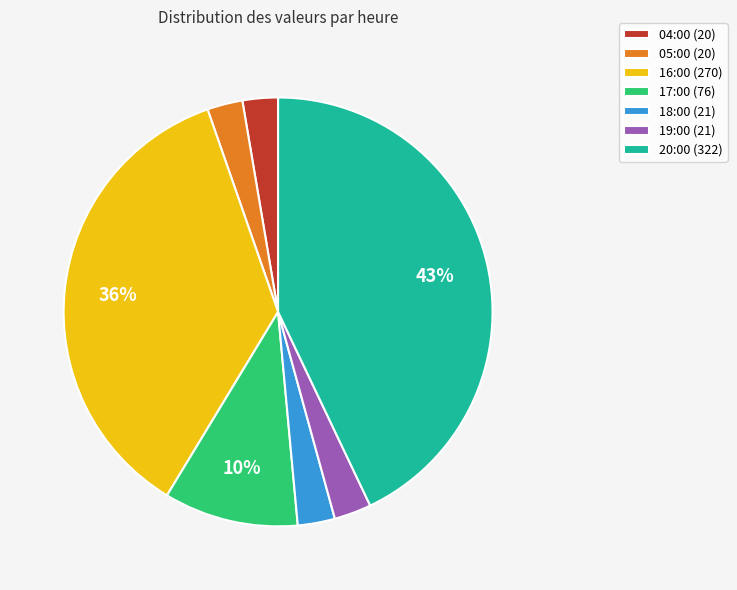

What percentage is the 19:00 slice, to the nearest percent?

3%